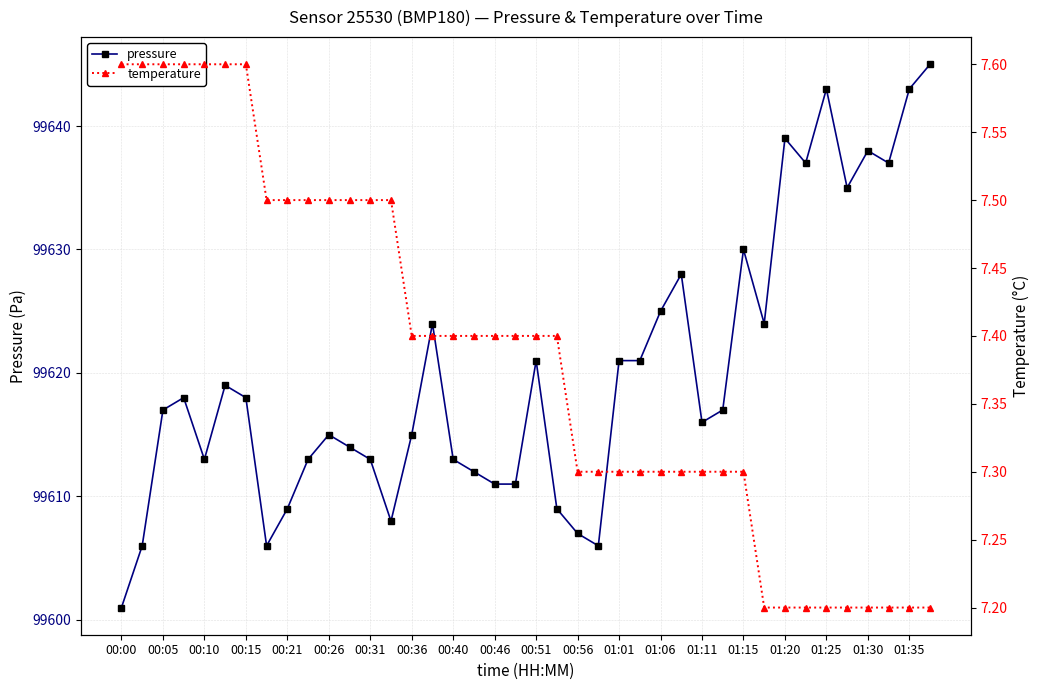

List the series in order of their peak value, highest first.

pressure, temperature